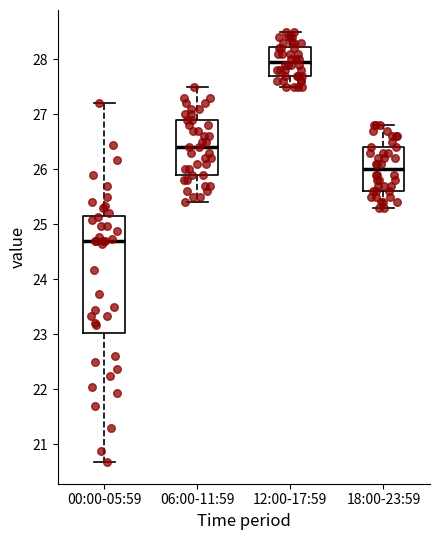

Which box is the tallest, from its lower edge to its upper edge?

00:00-05:59